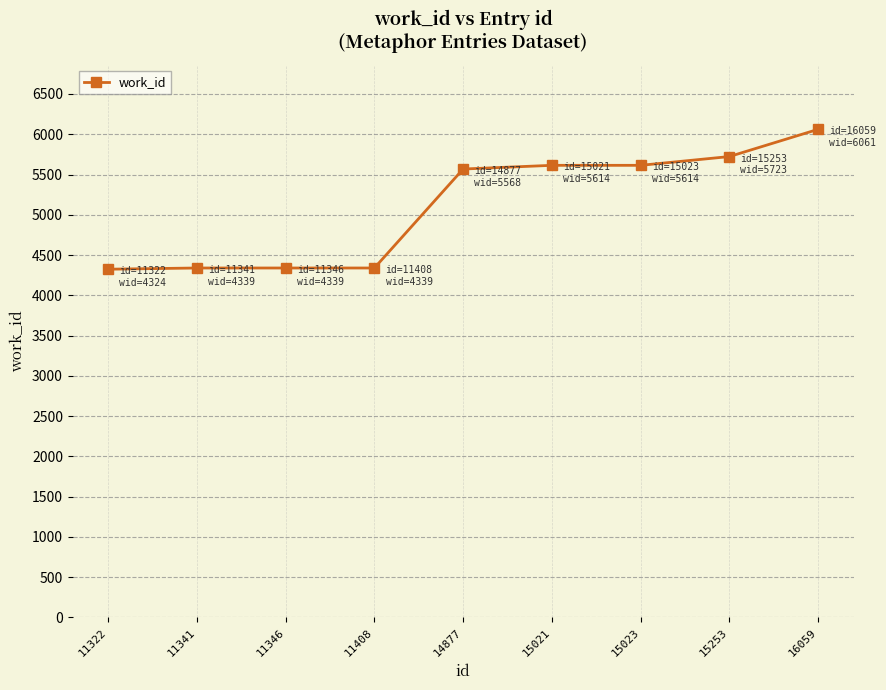

The chart shows a value of 8670 at 15021. True or false?

False